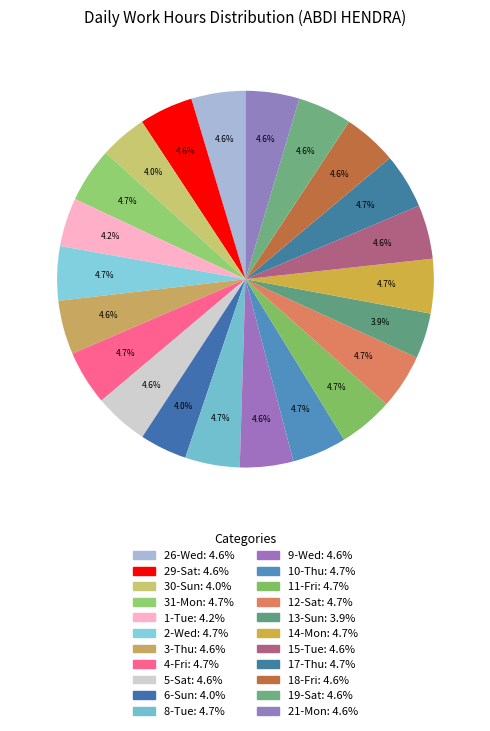

Rank the categories by value from lowest to highest.

13-Sun, 30-Sun, 6-Sun, 1-Tue, 9-Wed, 29-Sat, 21-Mon, 3-Thu, 18-Fri, 5-Sat, 26-Wed, 15-Tue, 19-Sat, 2-Wed, 14-Mon, 10-Thu, 4-Fri, 11-Fri, 8-Tue, 31-Mon, 12-Sat, 17-Thu